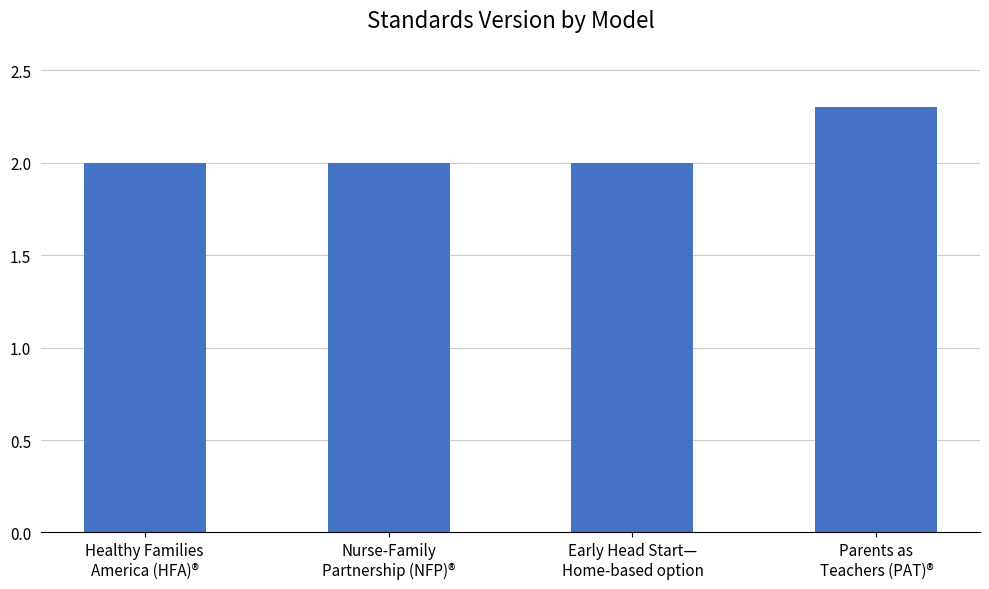

How many values are between 2 and 3?

4